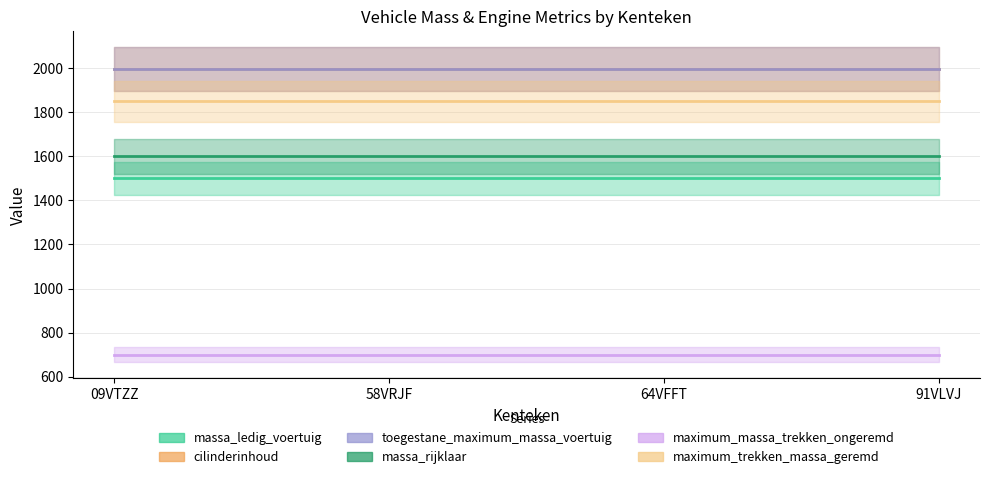

Is the value of toegestane_maximum_massa_voertuig at 09VTZZ greater than the value of cilinderinhoud at 09VTZZ?

No